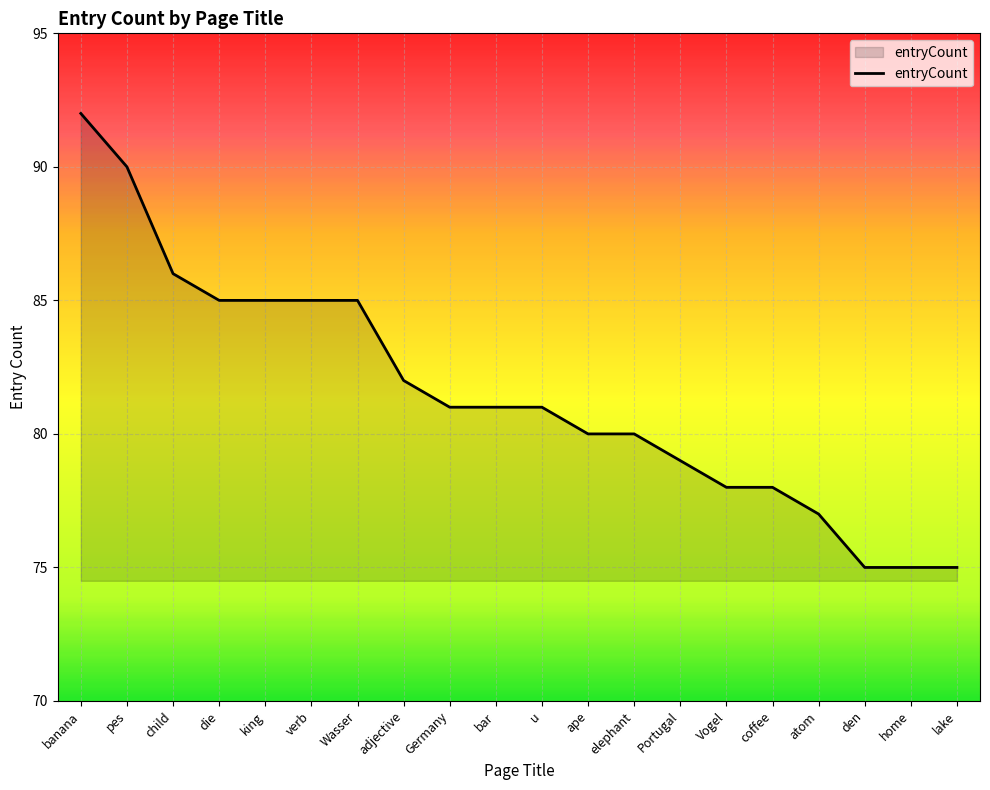

What is the change in value from child to home?

-11